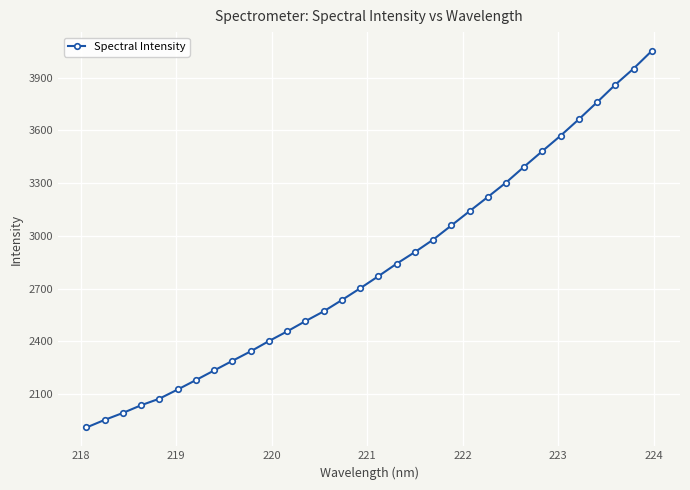

What is the value of the 12th point from the left?

2457.5